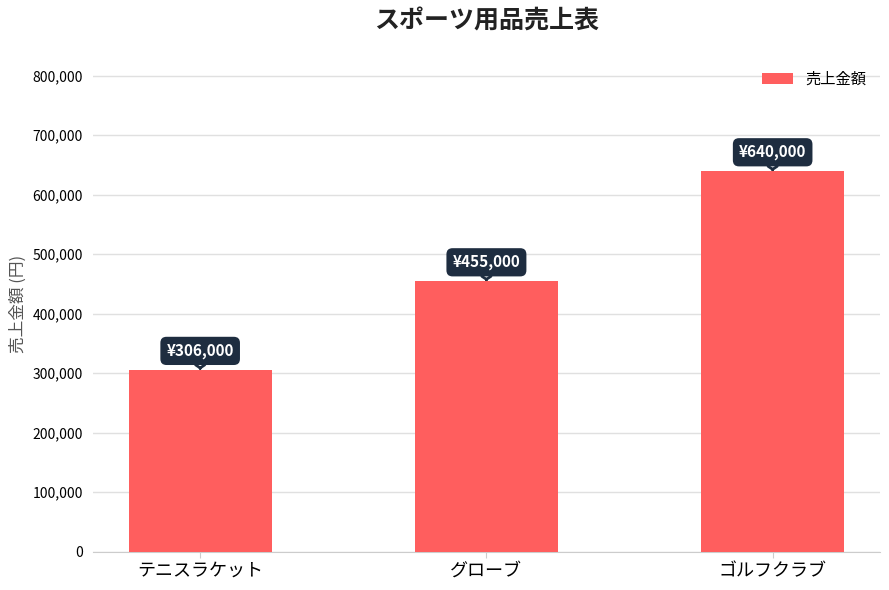

What is the average value?

467000